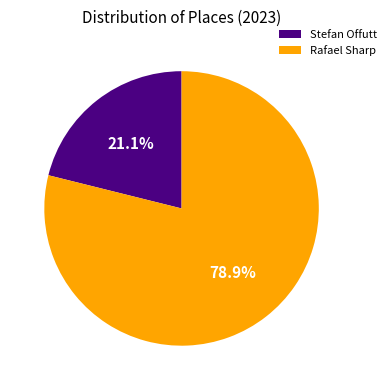

Which category has the smallest portion of the pie?

Stefan Offutt